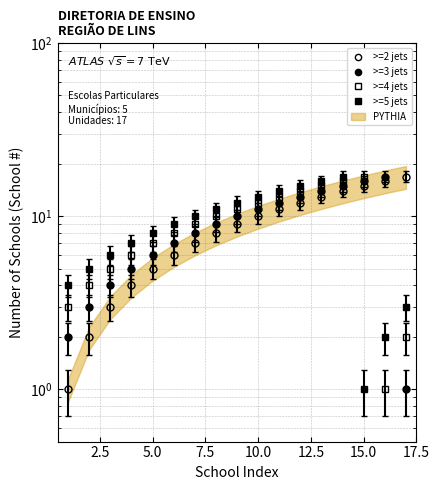

Which series has the widest spread of values?

>=2 jets